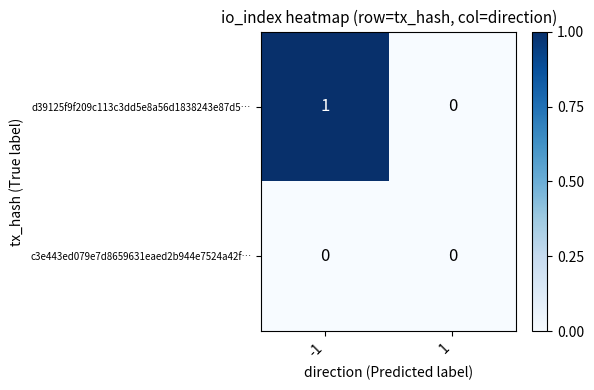

Rank the series at -1 from lowest to highest value.

c3e443ed079e7d8659631eaed2b944e7524a42f…, d39125f9f209c113c3dd5e8a56d1838243e87d5…